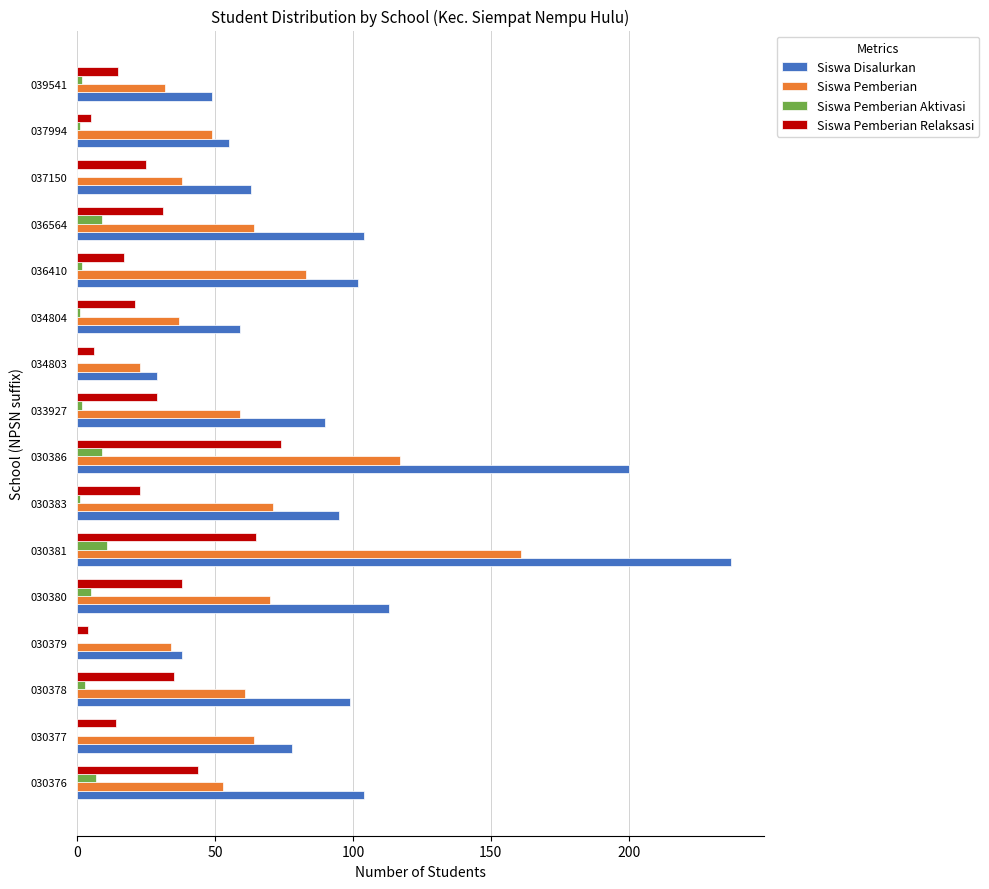

Is the value of Siswa Pemberian Aktivasi at 034804 greater than the value of Siswa Disalurkan at 036564?

No